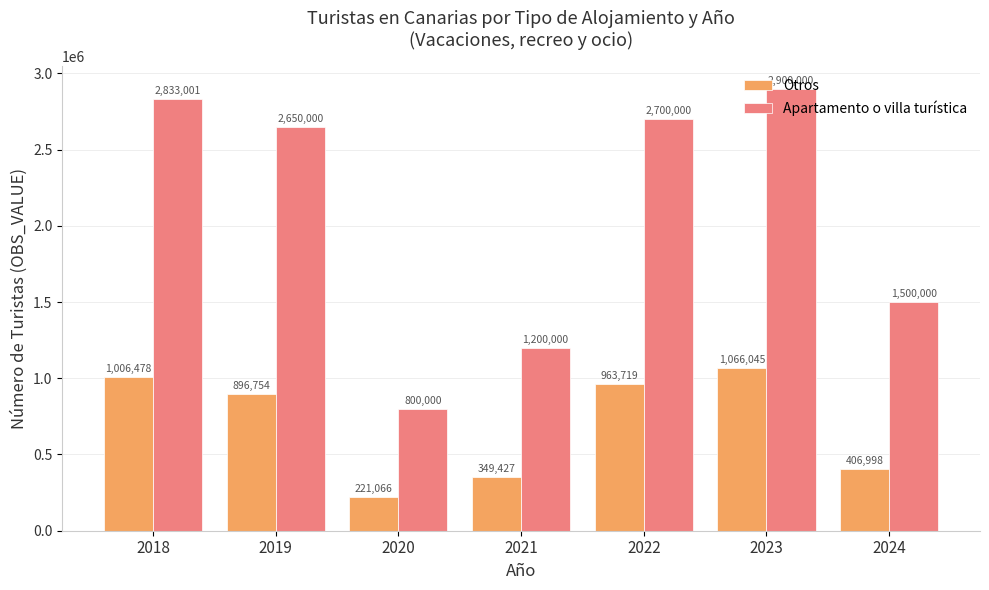

How many categories are shown in the chart?

7